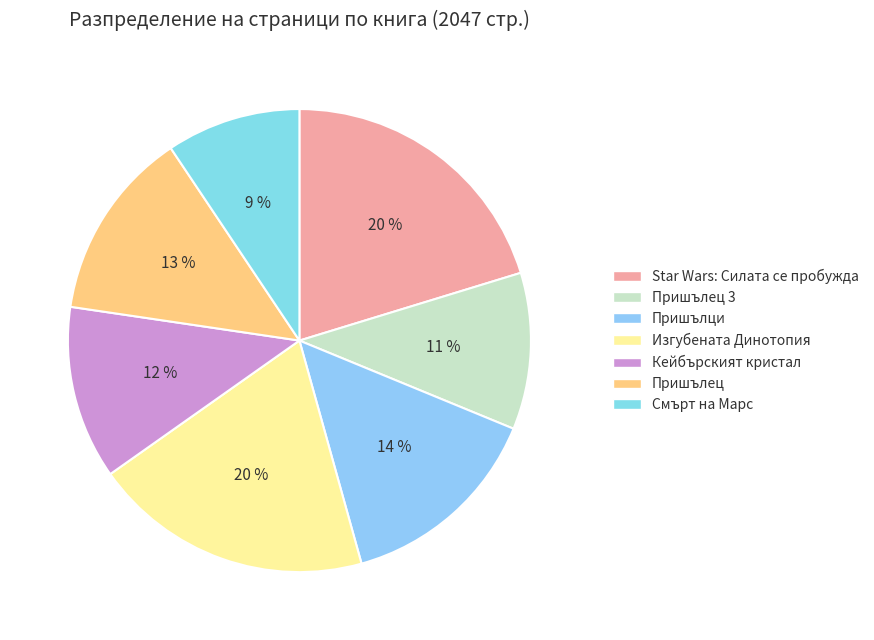

Which slice is the largest?

Star Wars: Силата се пробужда